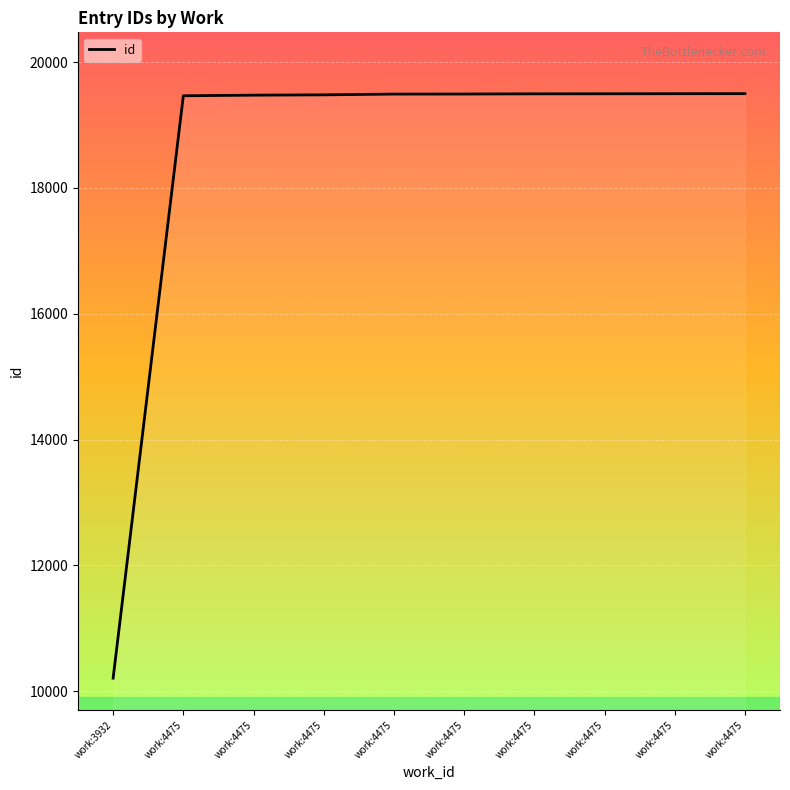

What is the difference between the second highest and second lowest values?

33